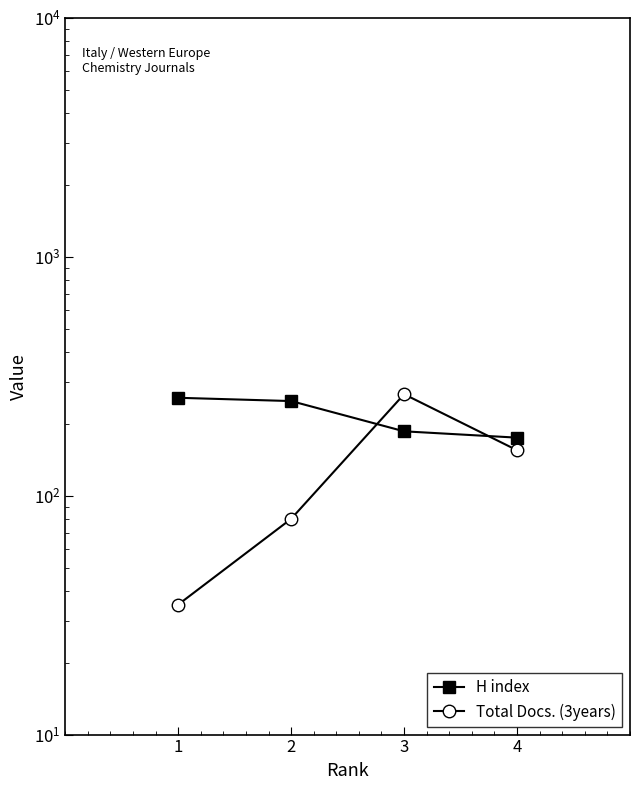

What is the difference between the second highest and minimum values in the Total Docs. (3years) series?

120